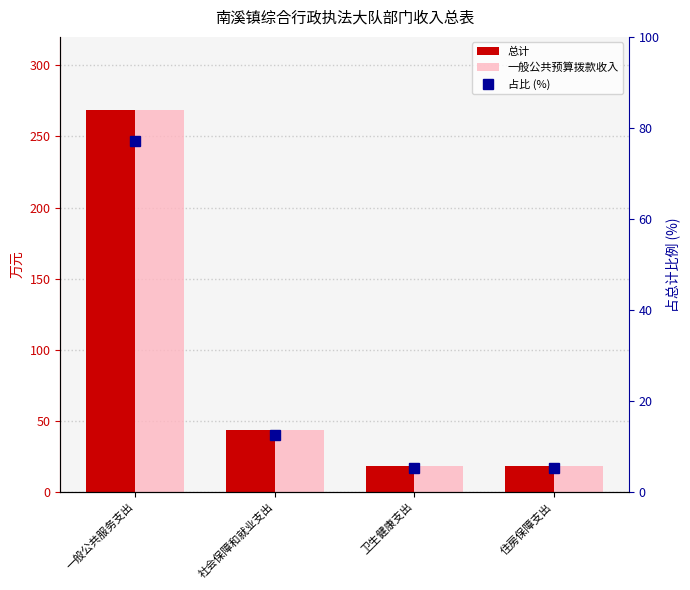

What is the label of the 1st bar from the left?

一般公共服务支出